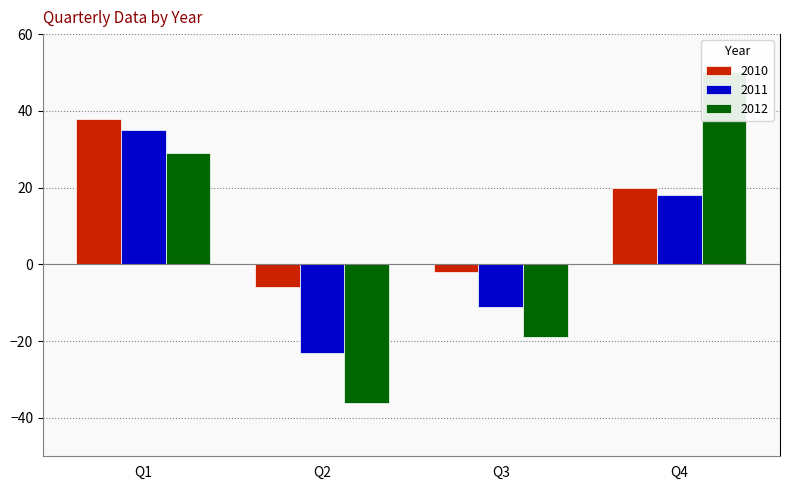

How many distinct data groups are displayed?

3